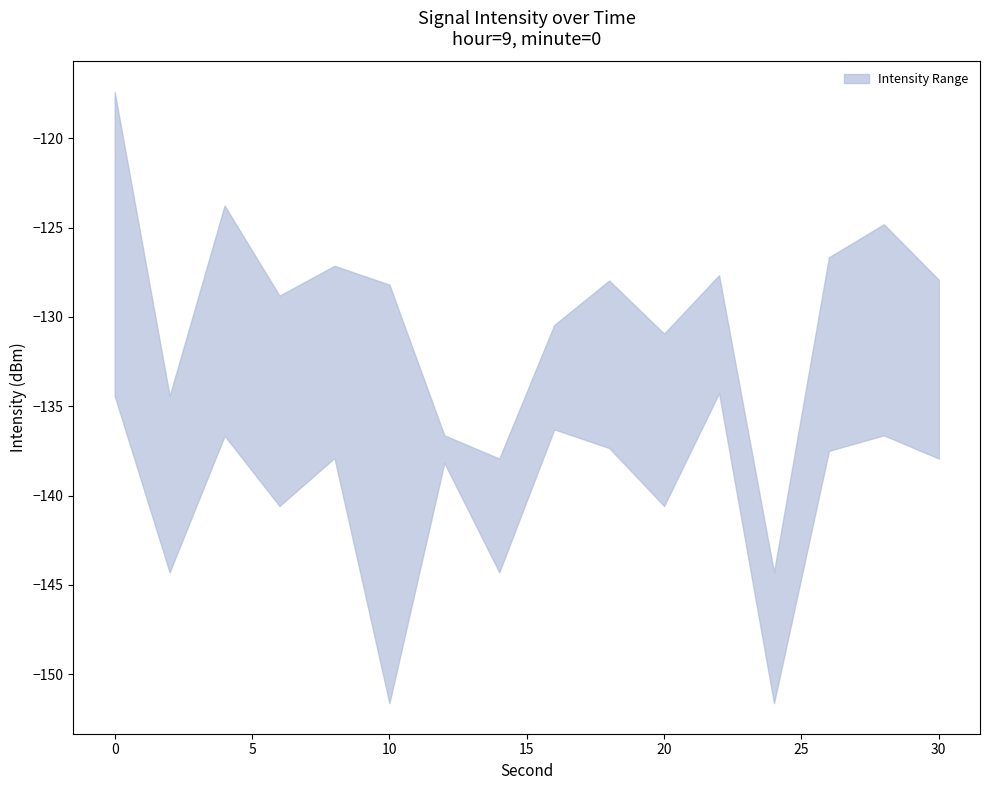

True or false: intensity_lower has more than 0 points higher than both neighbors.

True